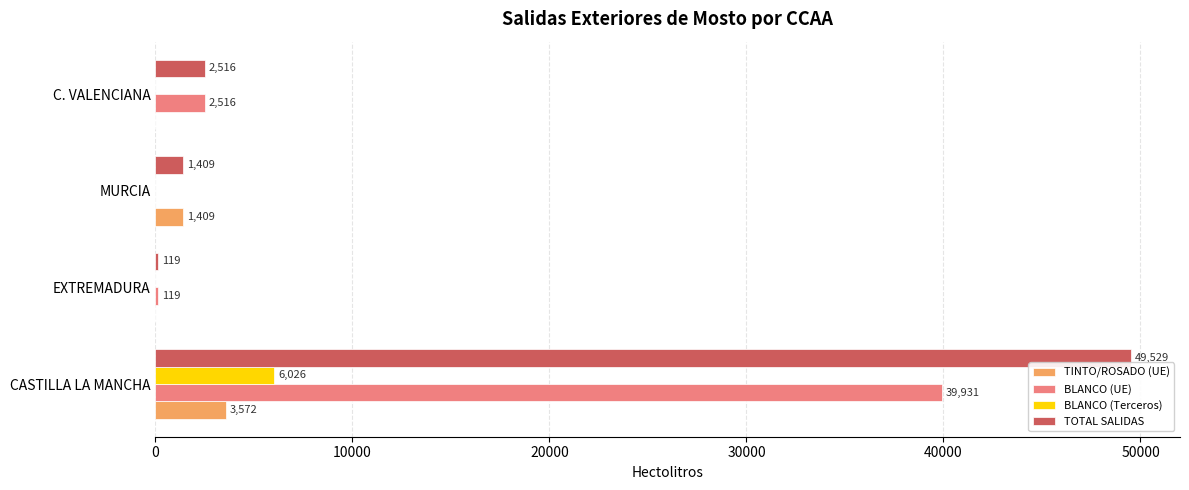

What is the sum of the BLANCO (Terceros) values at MURCIA and CASTILLA LA MANCHA?

6026